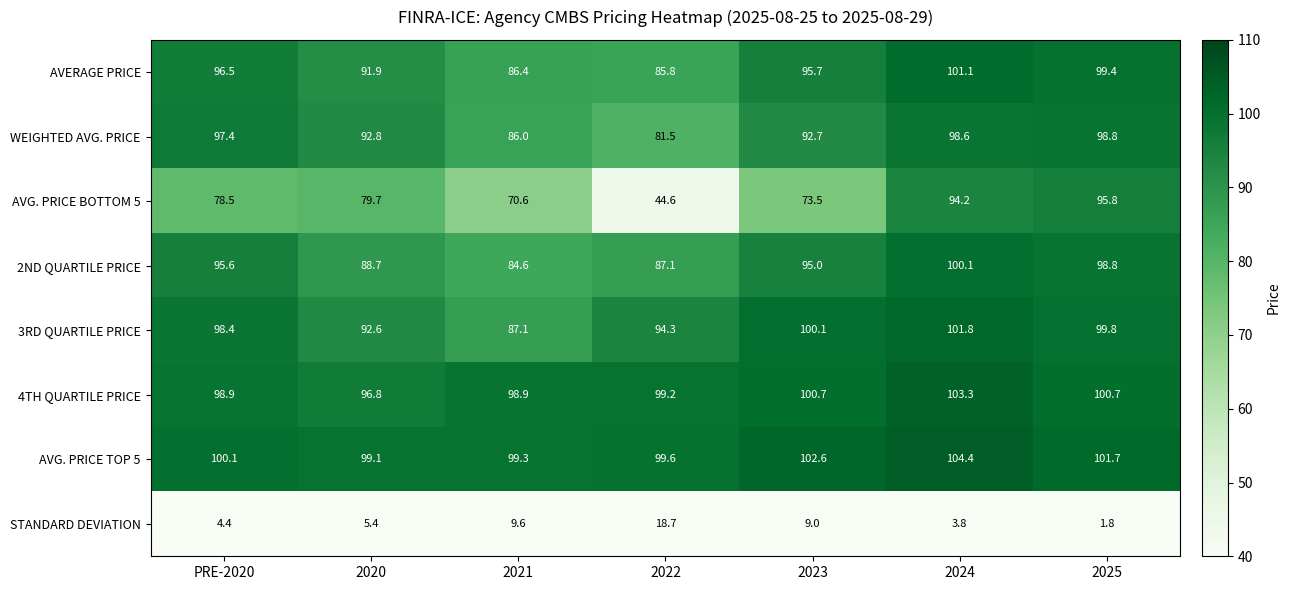

What is the average value of the 3RD QUARTILE PRICE series?

96.3